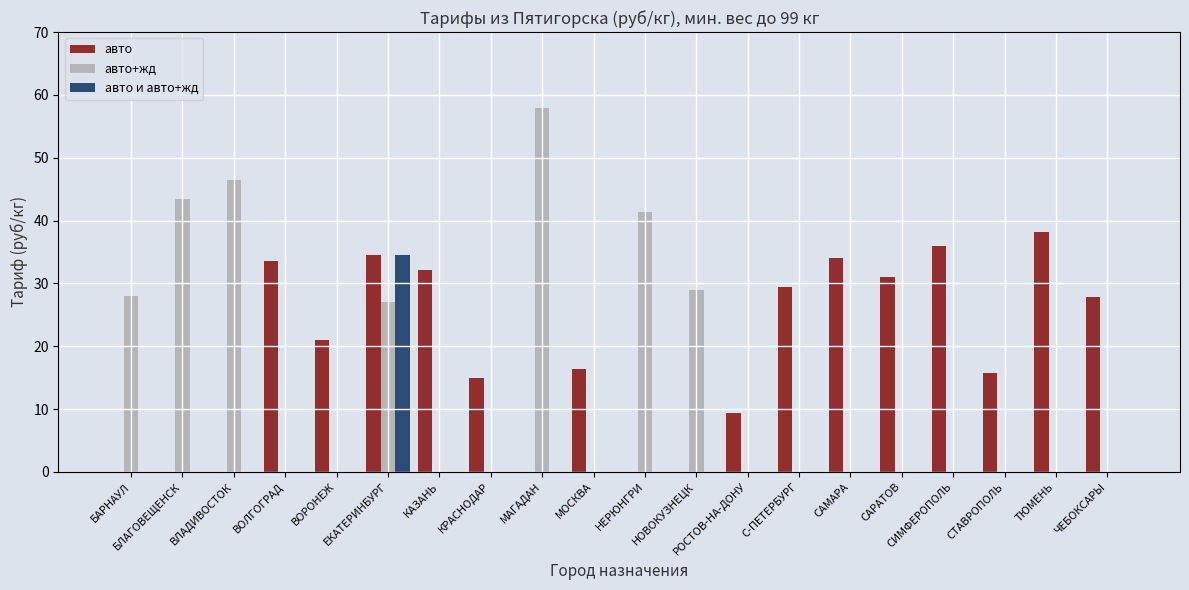

True or false: авто+жд has a value of 44.6 at БАРНАУЛ.

False